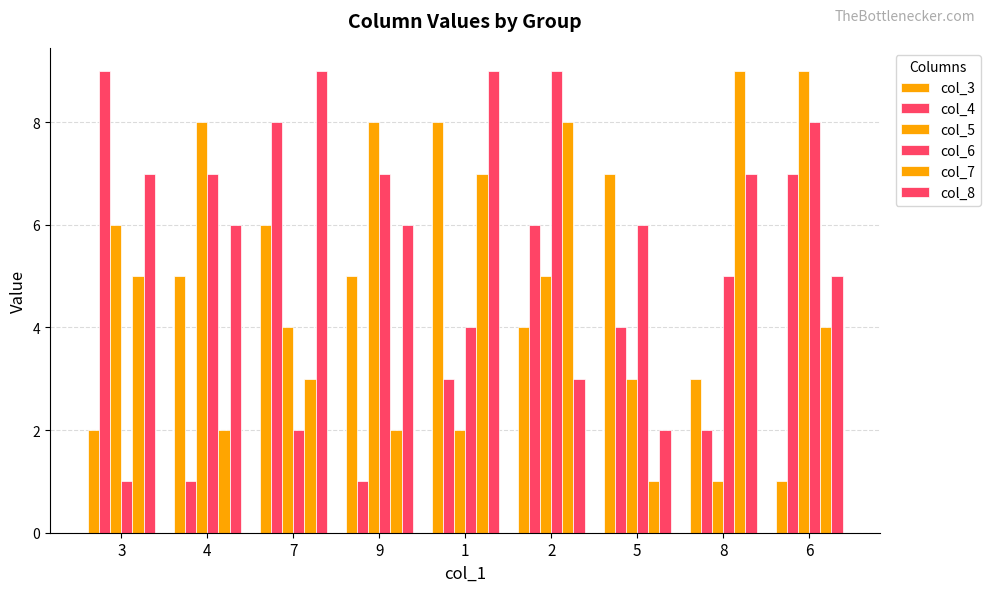

The col_3 series shows 1 at 6. True or false?

False